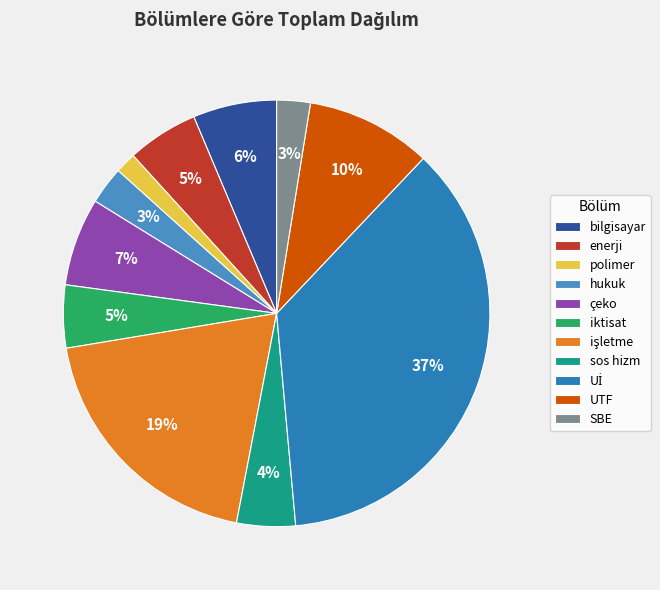

Between iktisat and Uİ, which is larger?

Uİ